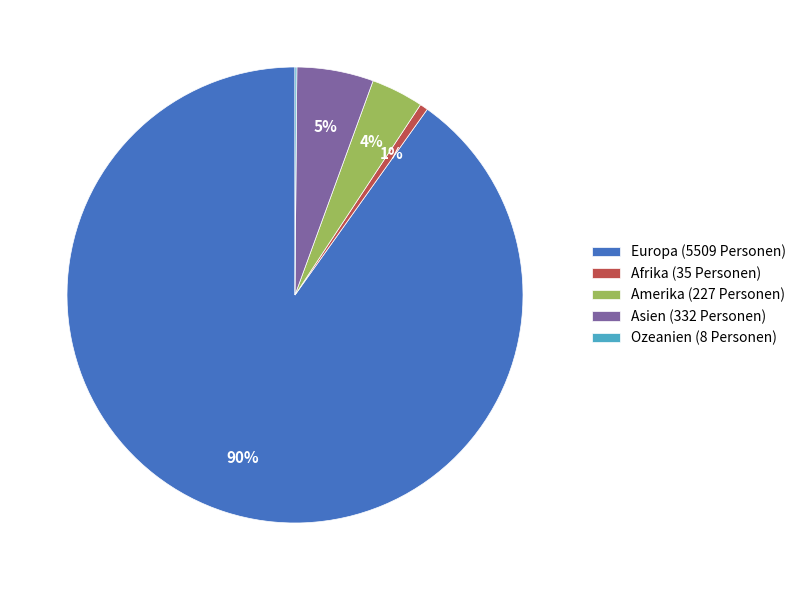

Does Europa (5509 Personen) represent more than half of the total?

Yes